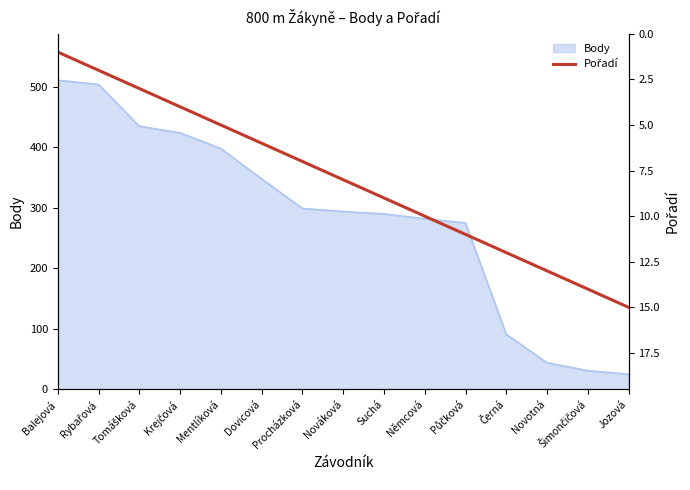

The value of Body at Procházková is 299. True or false?

True